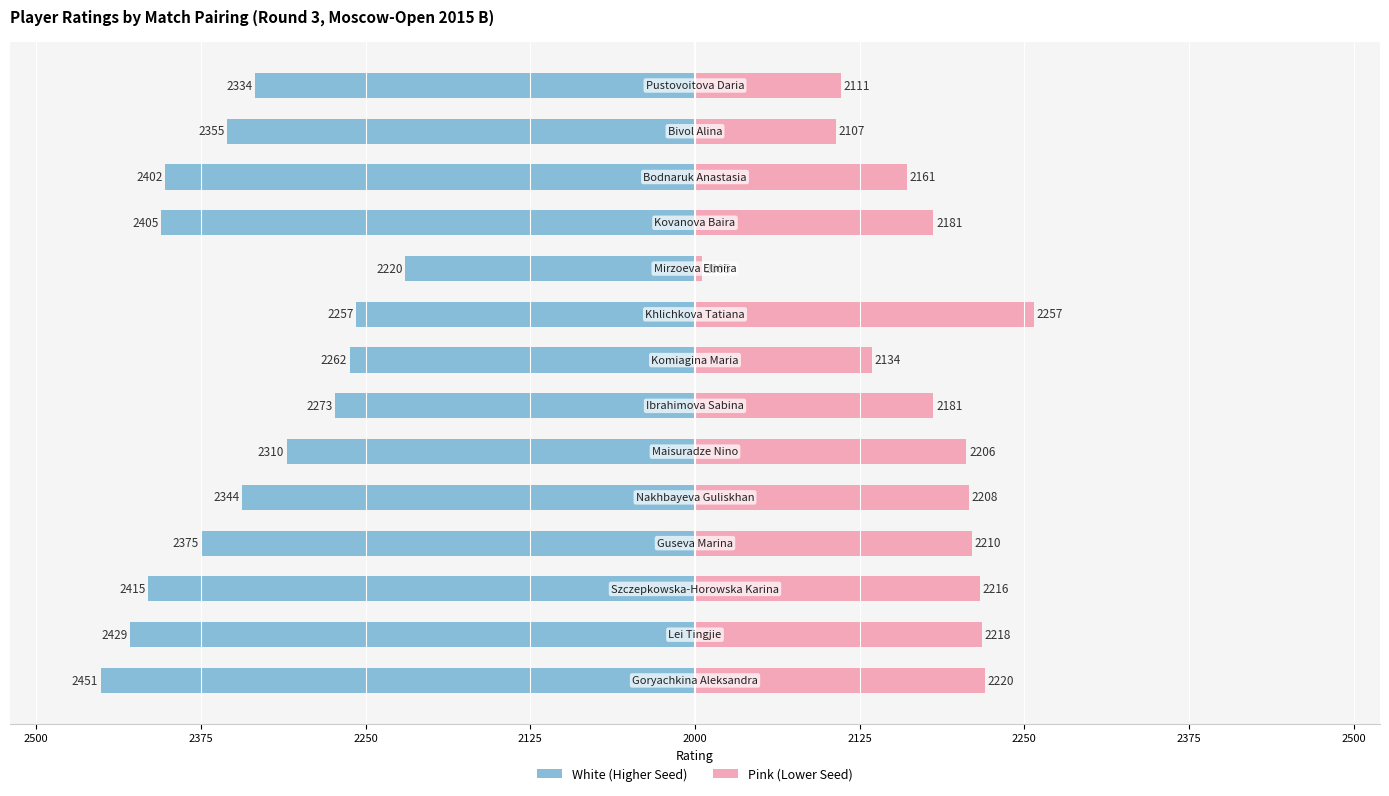

Are the bars horizontal?

Yes